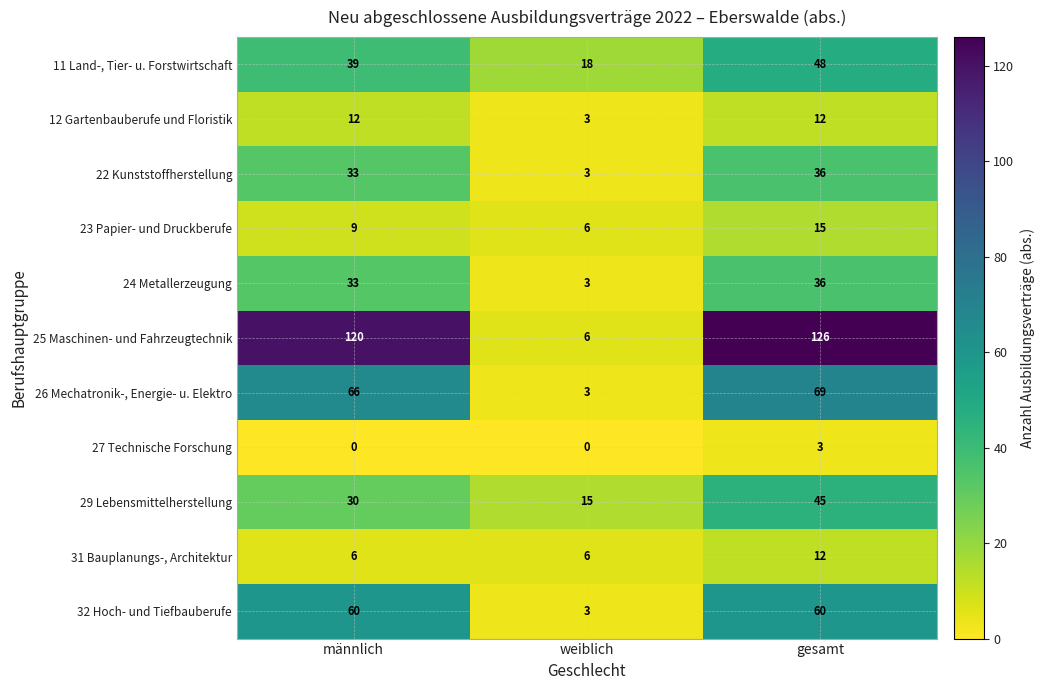

What is the approximate value of 12 Gartenbauberufe und Floristik at gesamt?

12